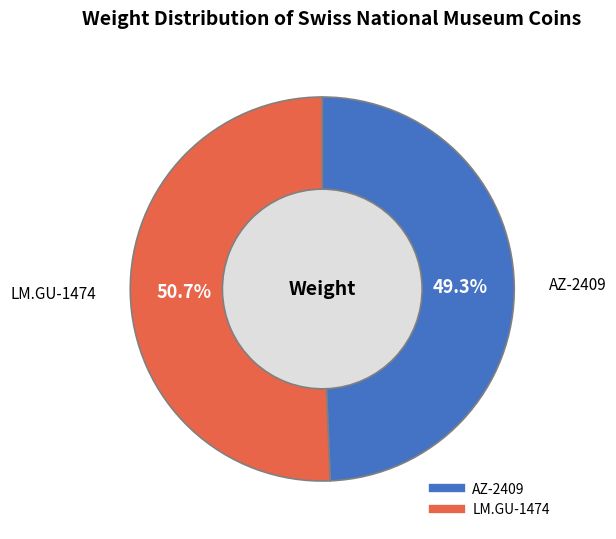

Rank the categories by value from lowest to highest.

AZ-2409, LM.GU-1474